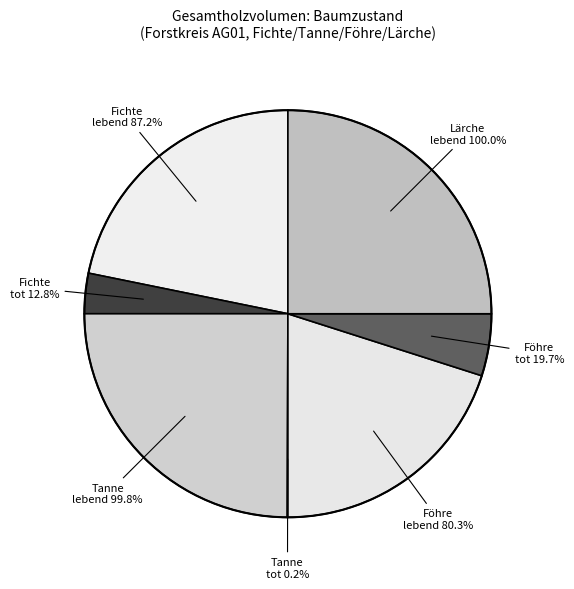

What is the change in value from Fichte lebend to Tanne tot?

-87.0